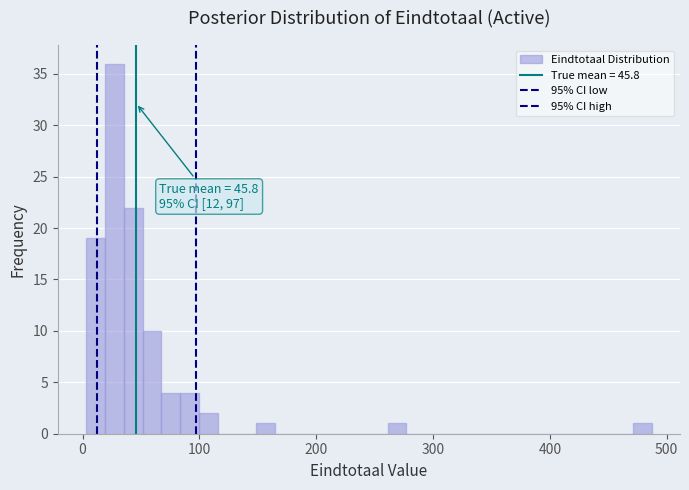

Read against the x-axis, roughly where is the centre of the tallest bar?

30